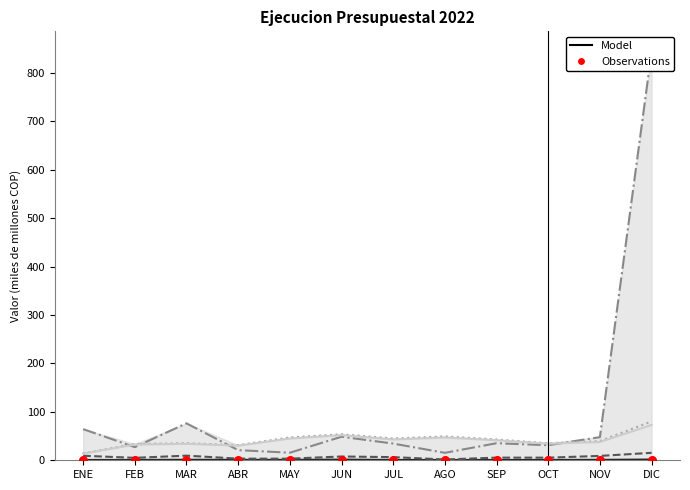

Which series has the largest total across all categories?

Gastos